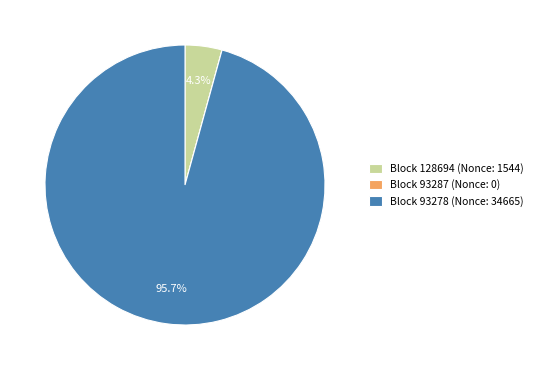

What portion of the pie excludes Block 128694 (Nonce: 1544)?

95.7%